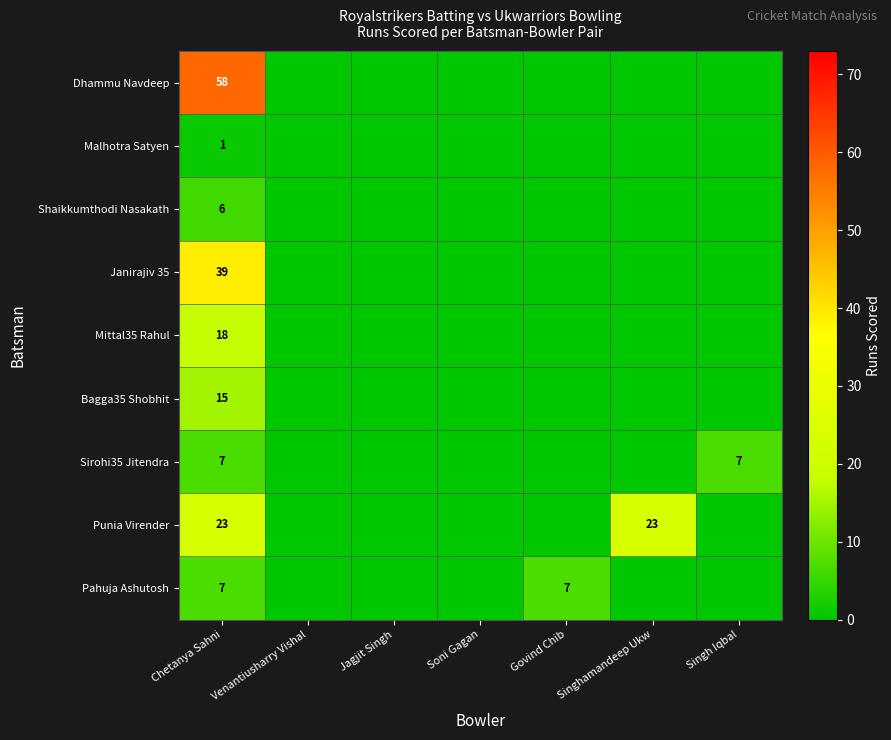

The value of Dhammu Navdeep at Chetanya Sahni is 58. True or false?

True